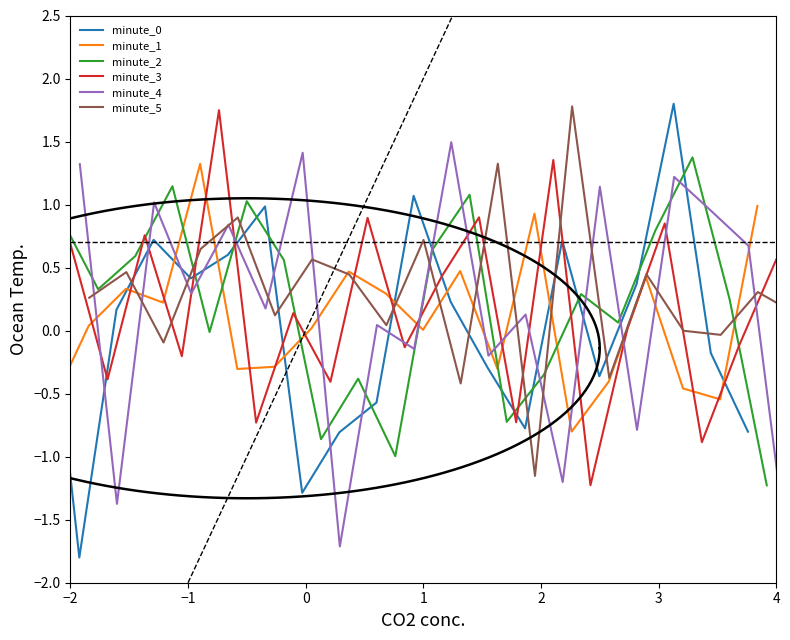

How many categories are shown in the chart?

20